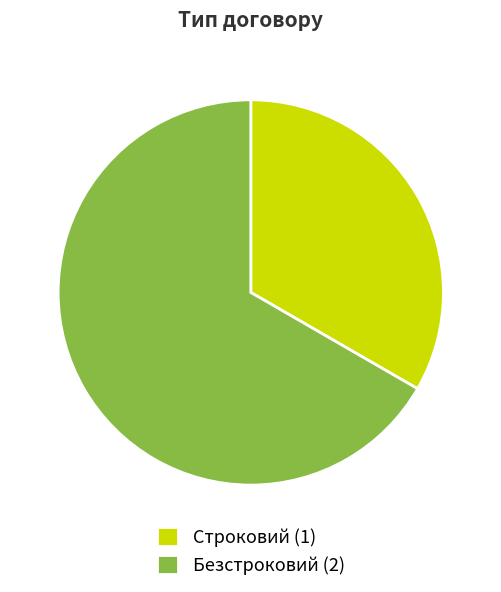

Is there a majority slice in this chart?

Yes